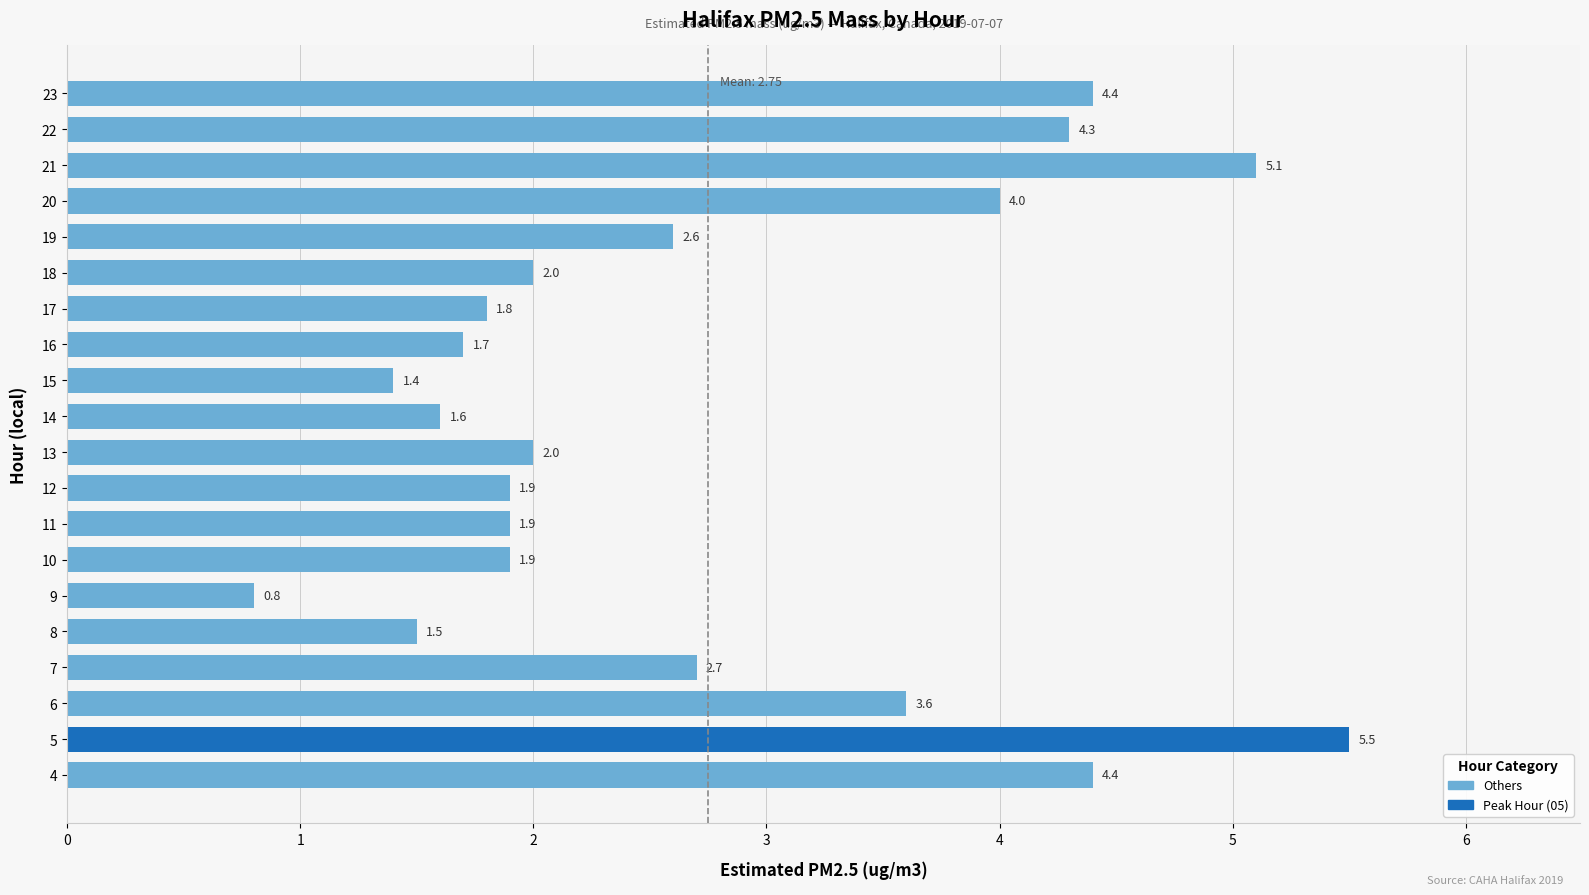

Which has a higher value, 7 or 16?

7